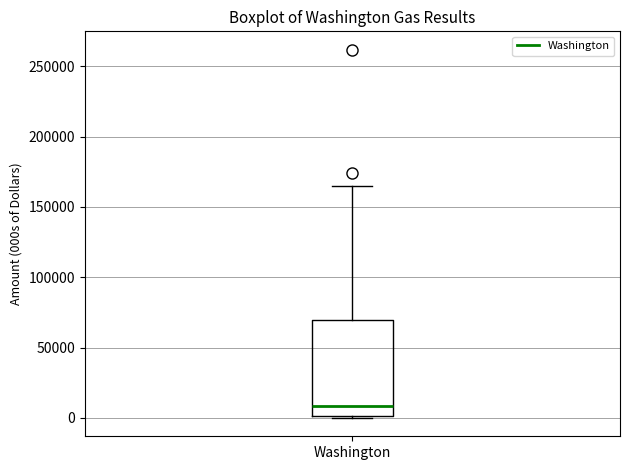

Where does the median line of the box for Washington sit on the y-axis? The values are not printed on the chart, so give them approximately, as read against the axis.

10000